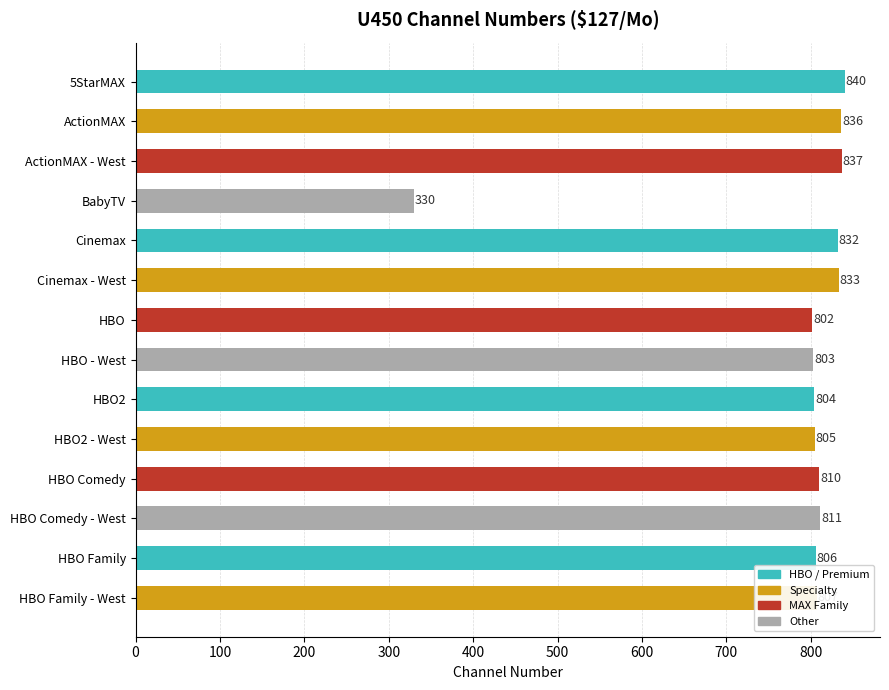

What is the sum of all values?

10956